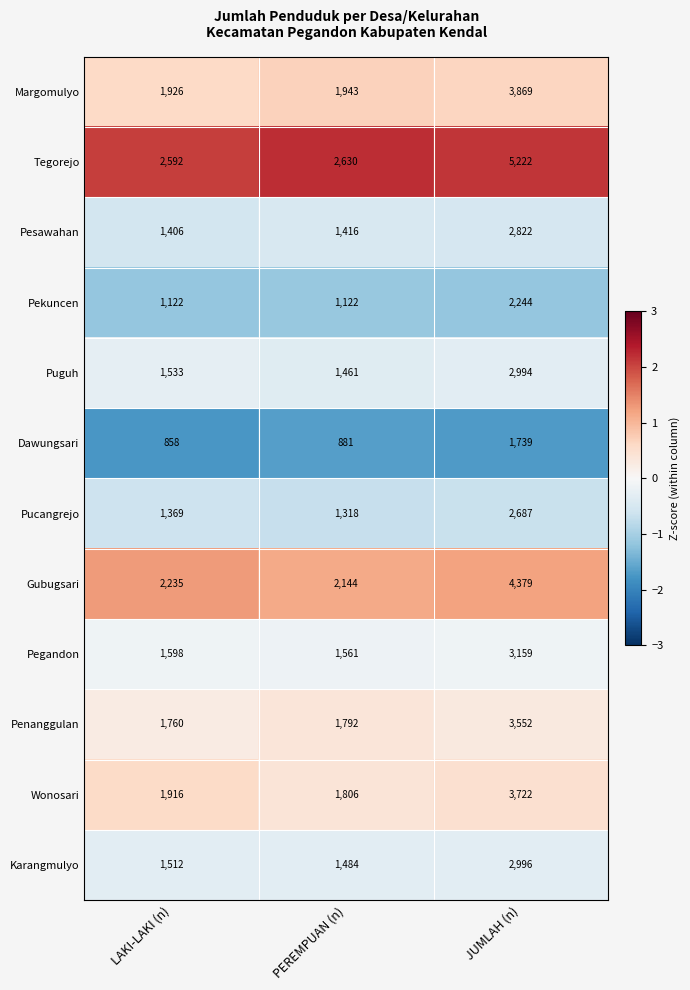

True or false: Tegorejo has a value of 3916 at LAKI-LAKI (n).

False